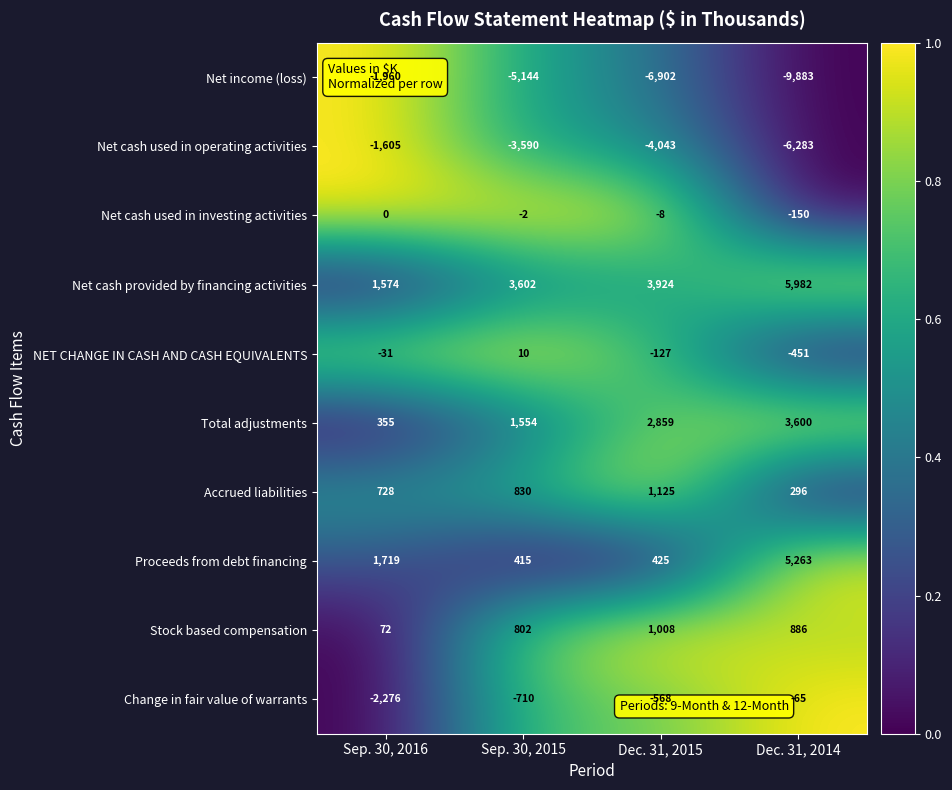

At how many categories does at least one series exceed 0?

4